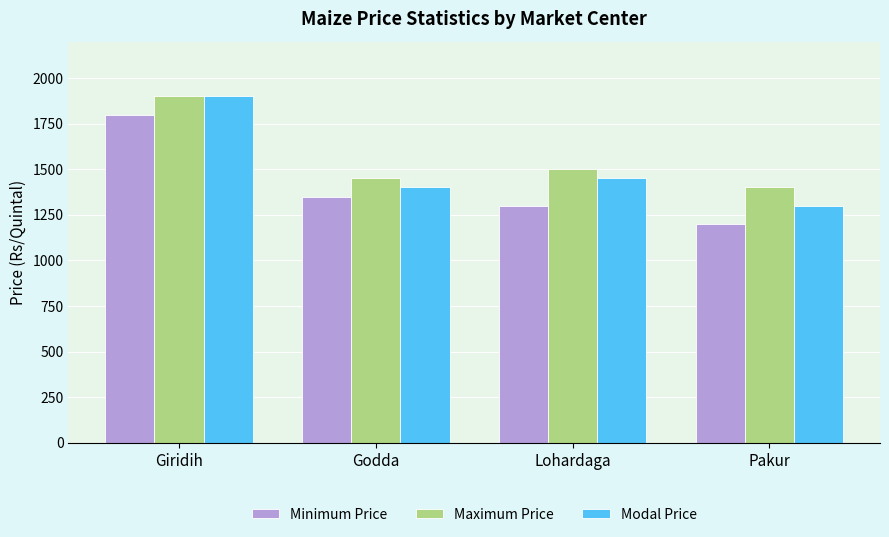

Which category has the highest value across all series?

Giridih